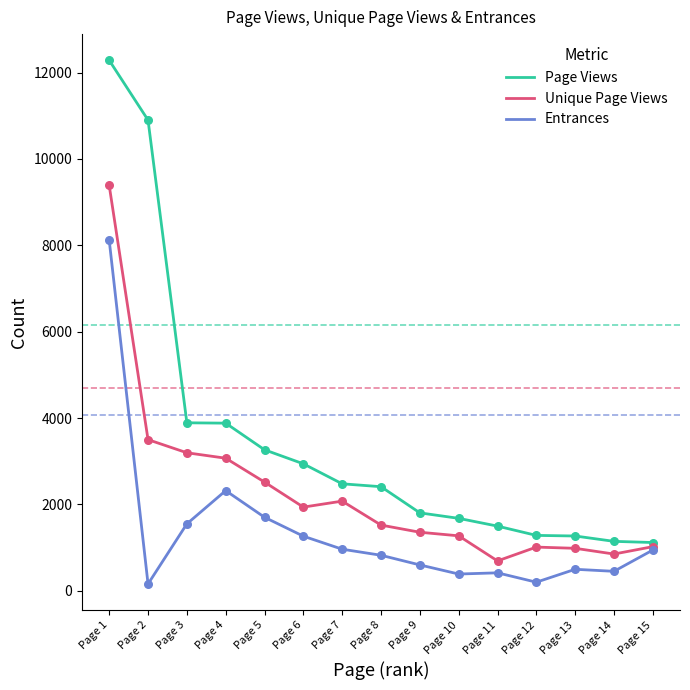

What is the difference between the highest and lowest values at Page 9?

1206